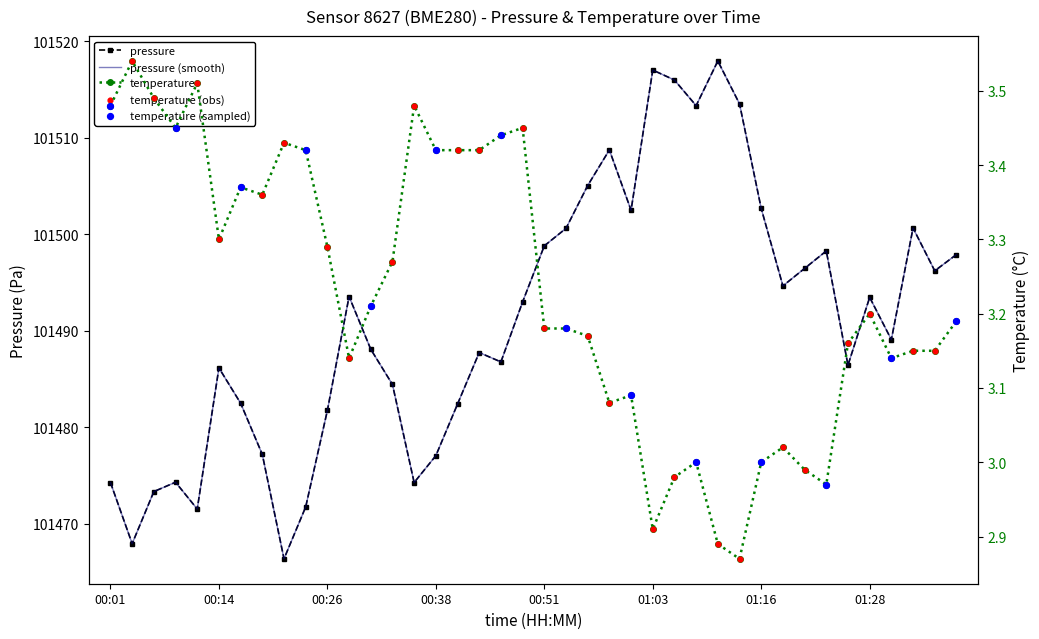

Which series reaches the maximum Y coordinate?

pressure